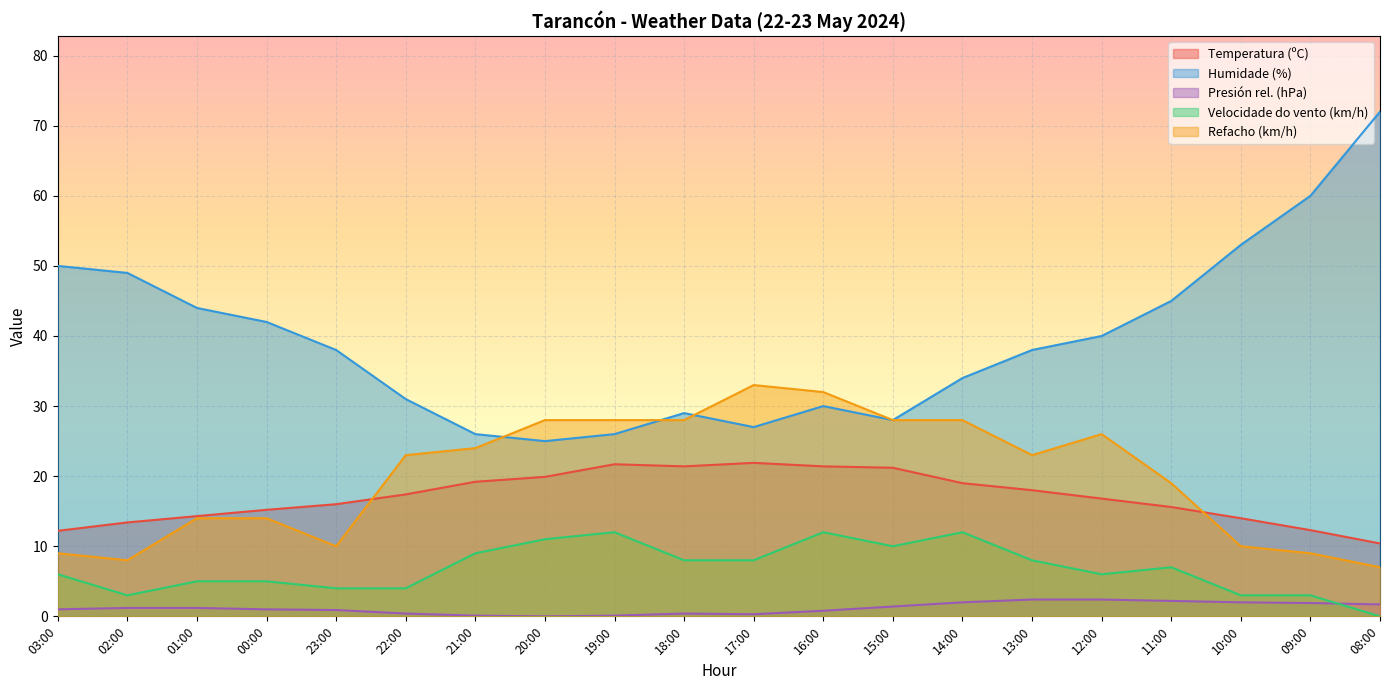

Where do Refacho (km/h) and Temperatura (ºC) first cross each other?

23:00 and 22:00